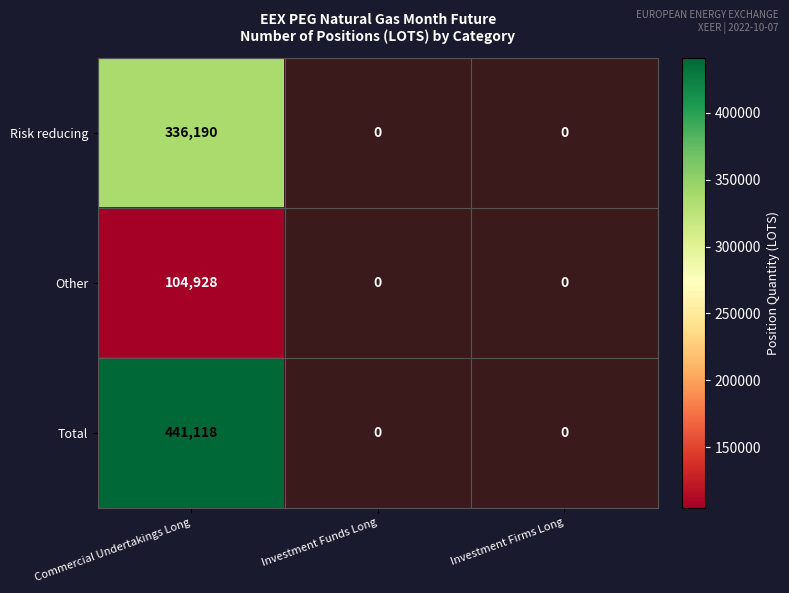

Which category has the highest value across all series?

Commercial Undertakings Long